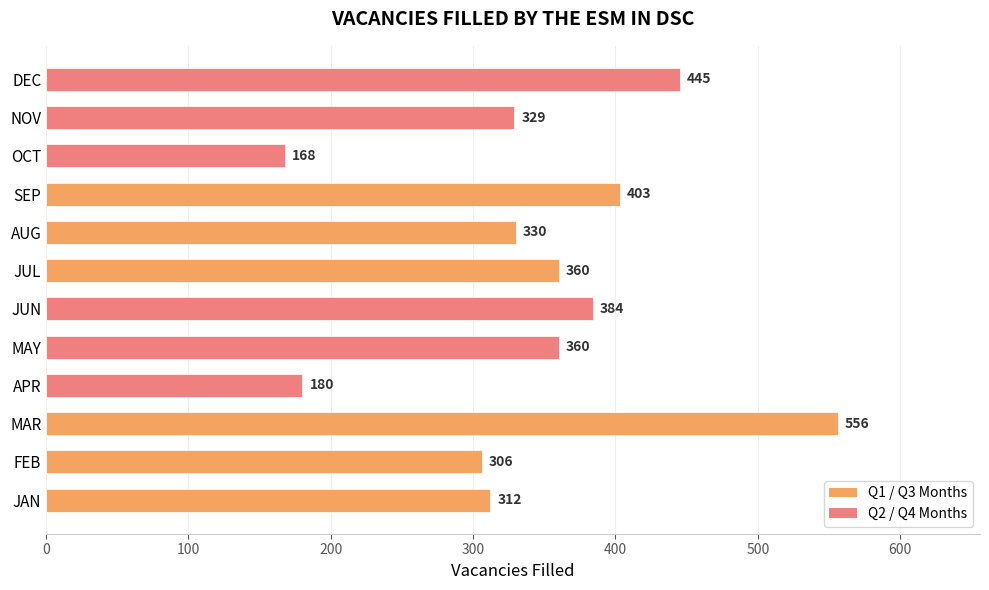

Which label corresponds to the smallest value in the chart?

OCT